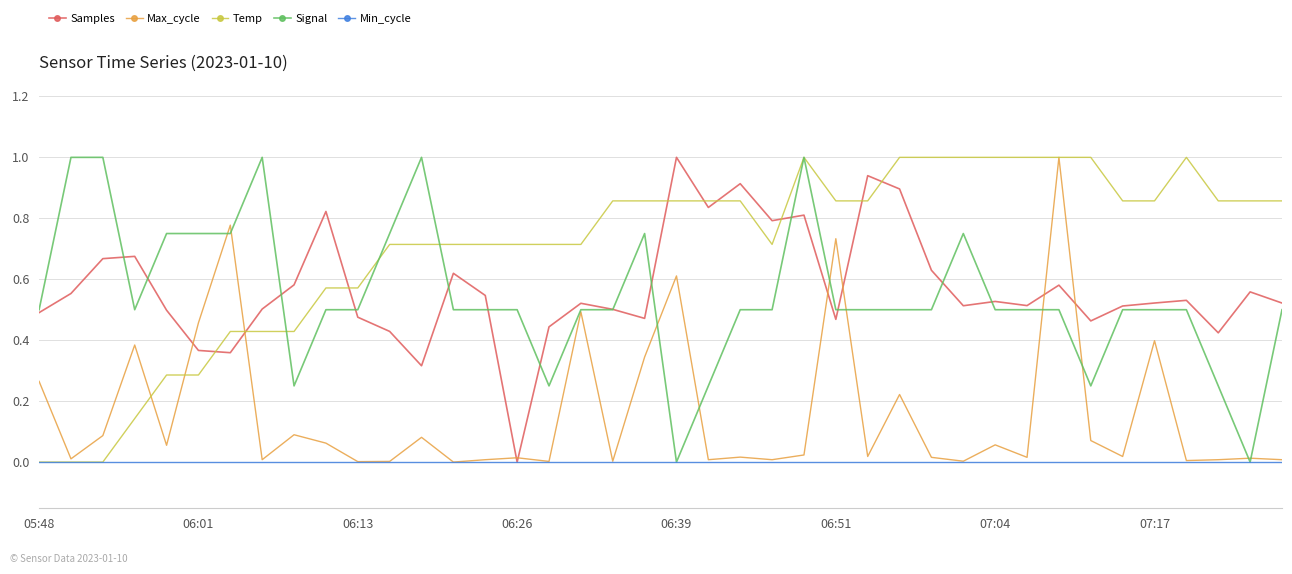

What is the maximum value shown in the chart?

1.0